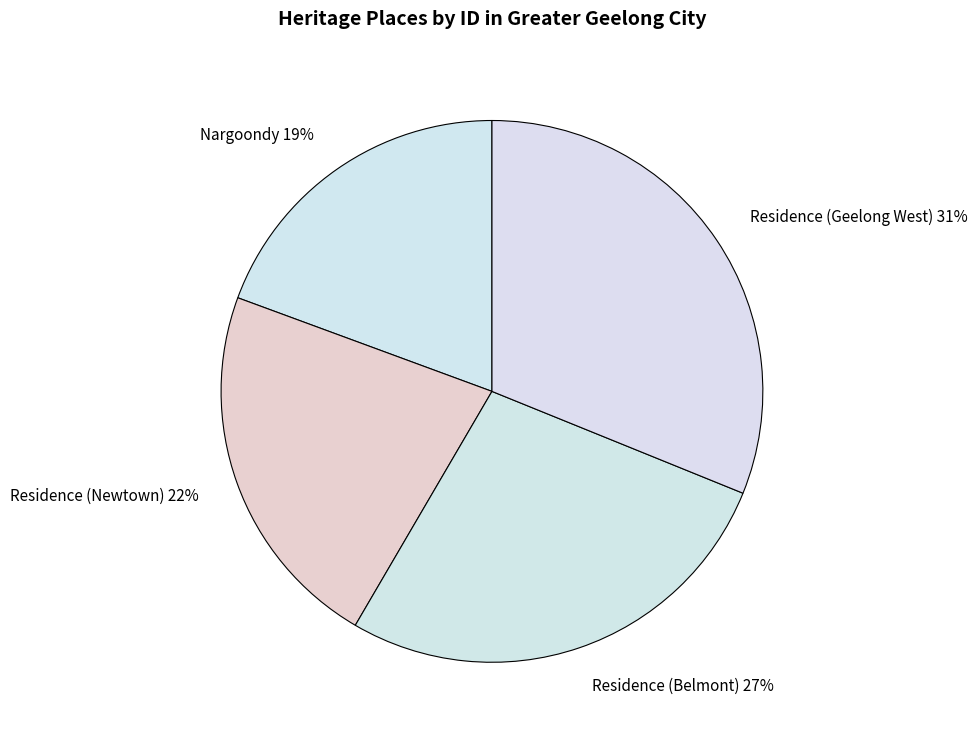

To the nearest percent, what is the difference between the Residence (Geelong West) and Nargoondy slice percentages?

12%